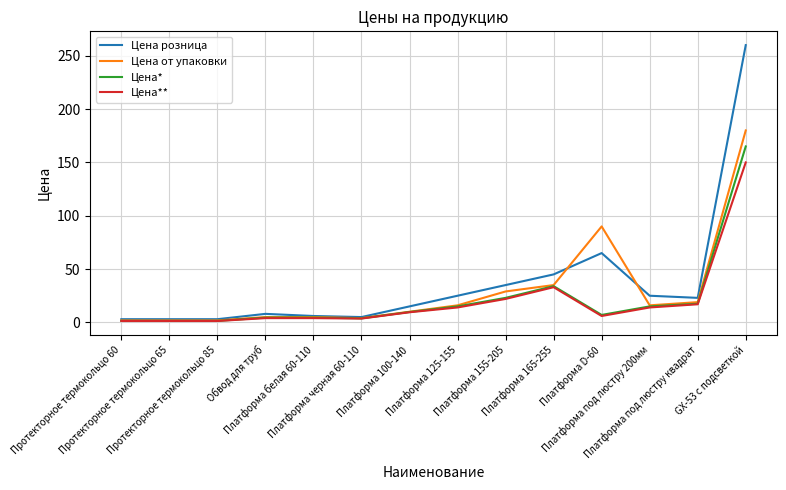

Where is Цена** nearest to the value 75?

Платформа 165-255